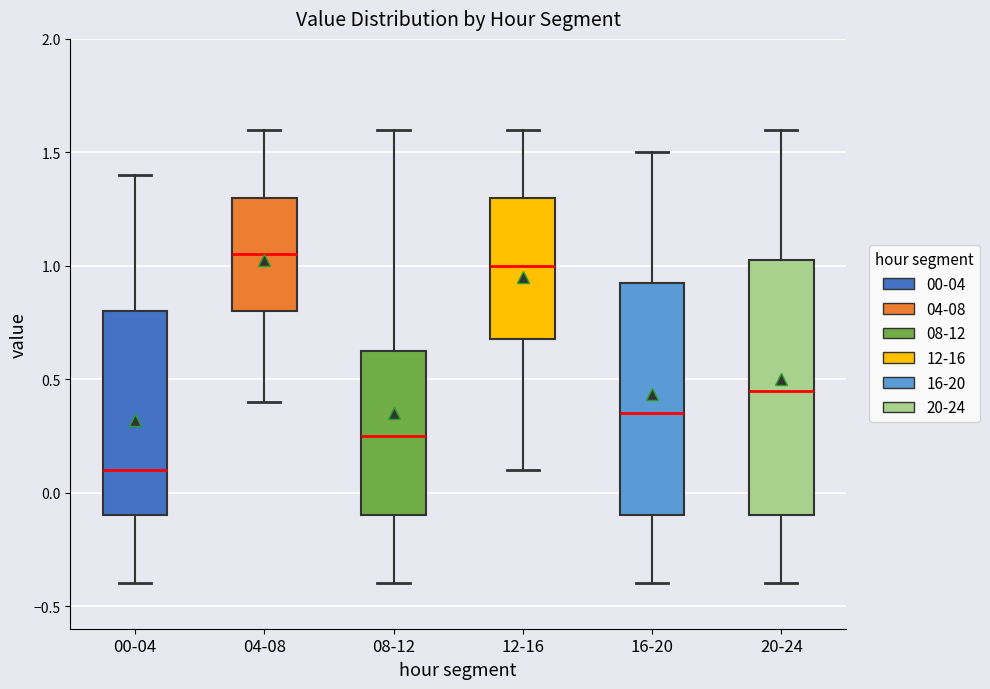

Which box has the lowest median line?

00-04